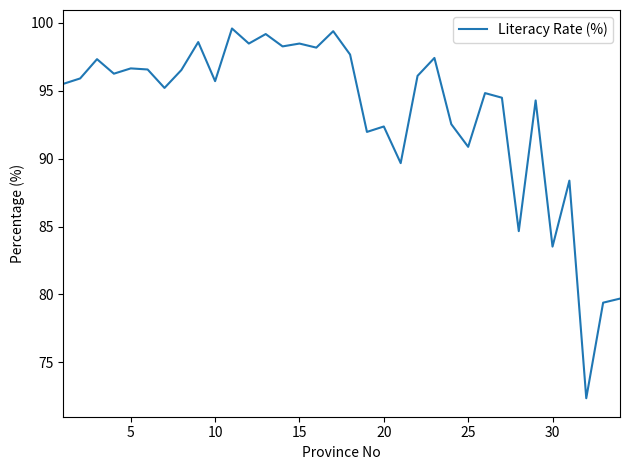

What is the difference between the maximum and minimum values?

27.2